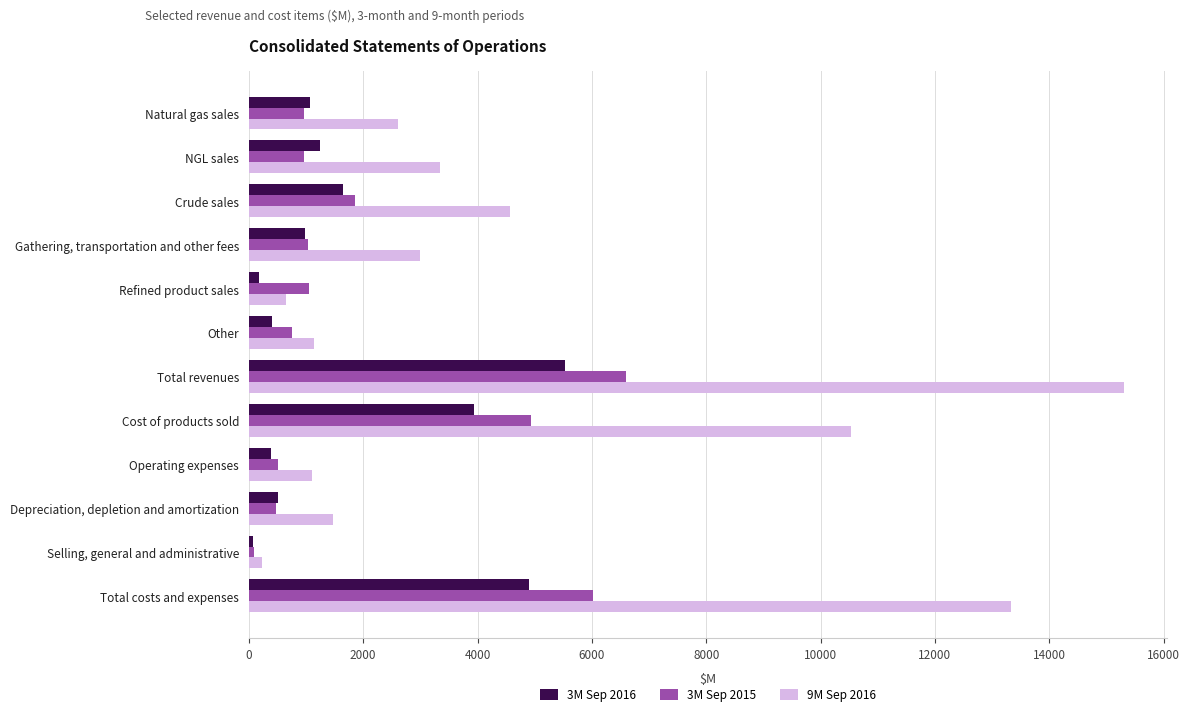

What is the smallest value displayed?

71